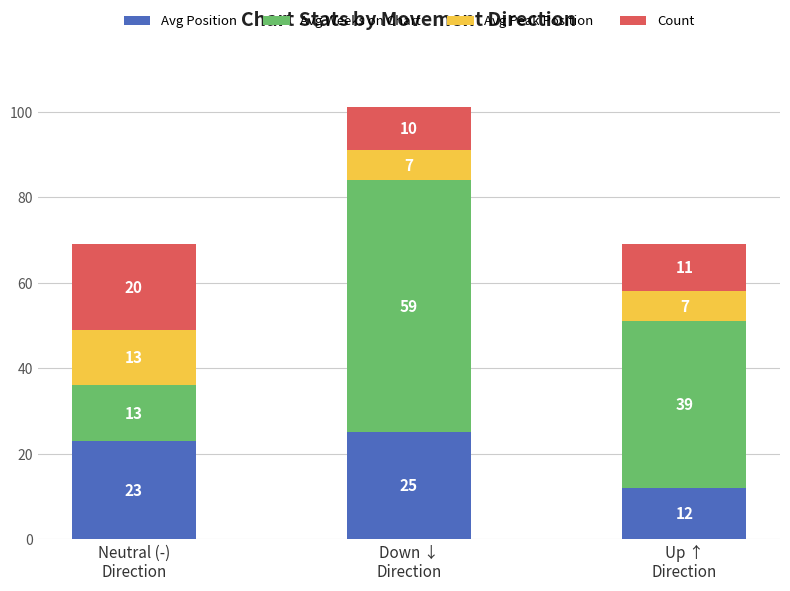

What is the lowest value of the Avg Position series?

12